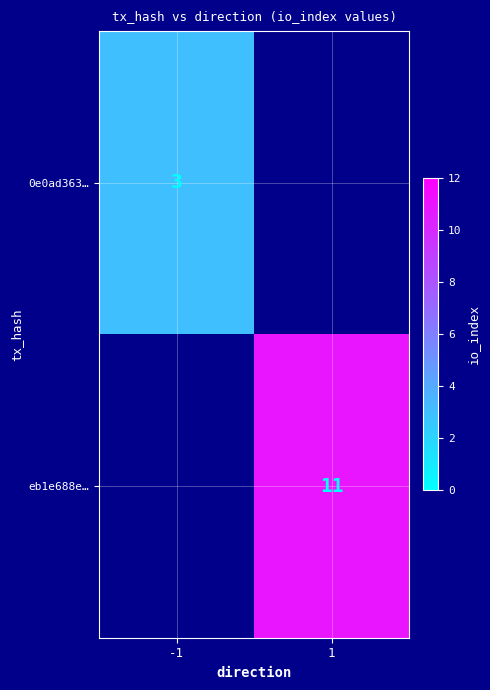

True or false: eb1e688e… has a value of 7.2 at 1.

False